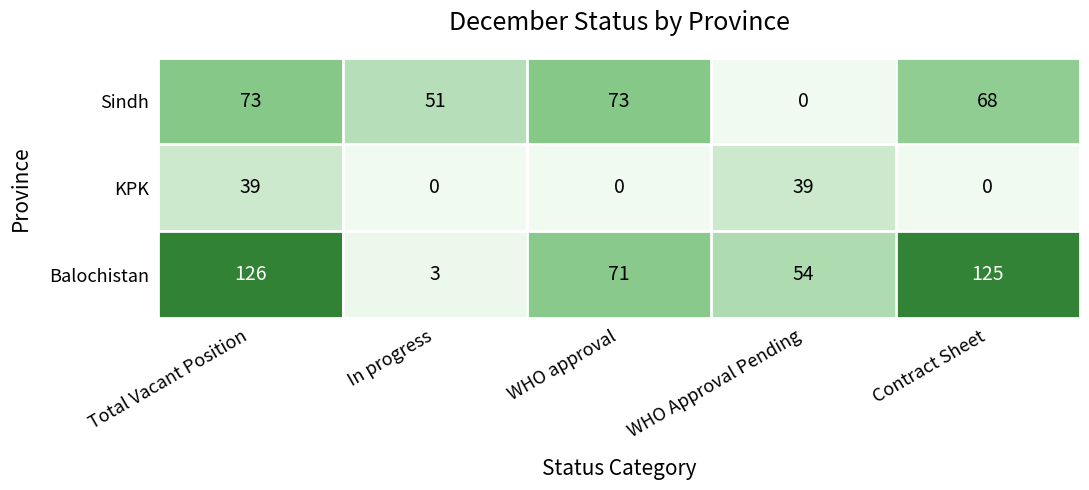

At which category is the sum across all series the highest?

Total Vacant Position